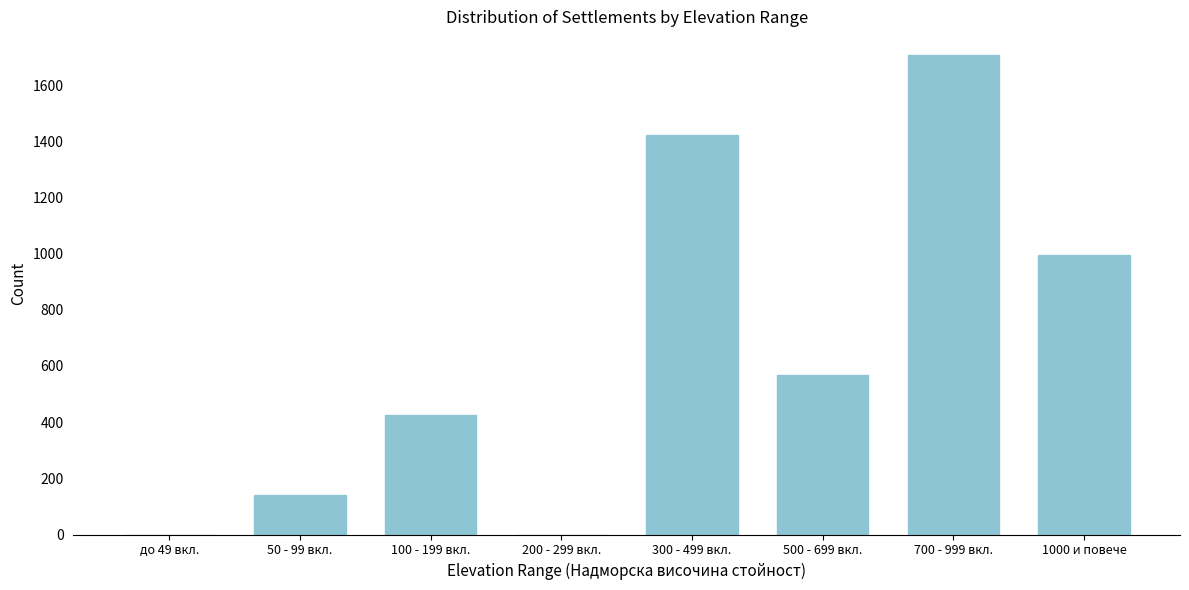

Reading left to right, what are all the values shown in this chart?

до 49 вкл.=0	50 - 99 вкл.=142	100 - 199 вкл.=426	200 - 299 вкл.=0	300 - 499 вкл.=1421	500 - 699 вкл.=569	700 - 999 вкл.=1706	1000 и повече=995